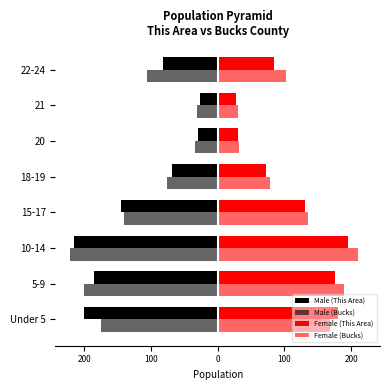

Reading right to left, list all the values displayed in this chart.

Male (This Area): -82.0	-26.0	-29.0	-69.0	-145.0	-215.0	-185.0	-200.0
Male (Bucks): -106.0	-31.4	-33.7	-76.1	-140.7	-221.0	-200.0	-174.6
Female (This Area): 85.0	28.0	31.0	72.0	130.0	195.0	175.0	180.0
Female (Bucks): 102.0	30.0	32.0	78.0	135.0	210.0	189.0	168.0